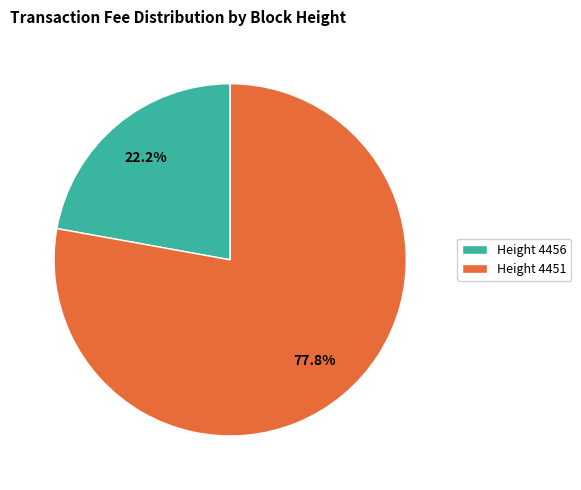

To the nearest percent, what is the average slice percentage?

50%